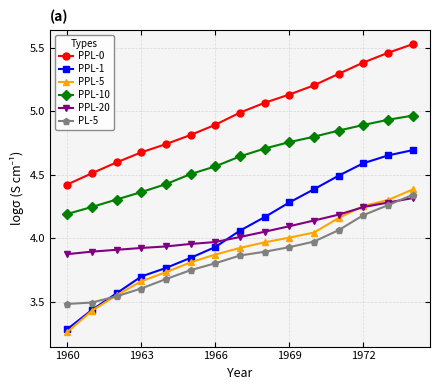

Which series has the largest total across all categories?

PPL-0